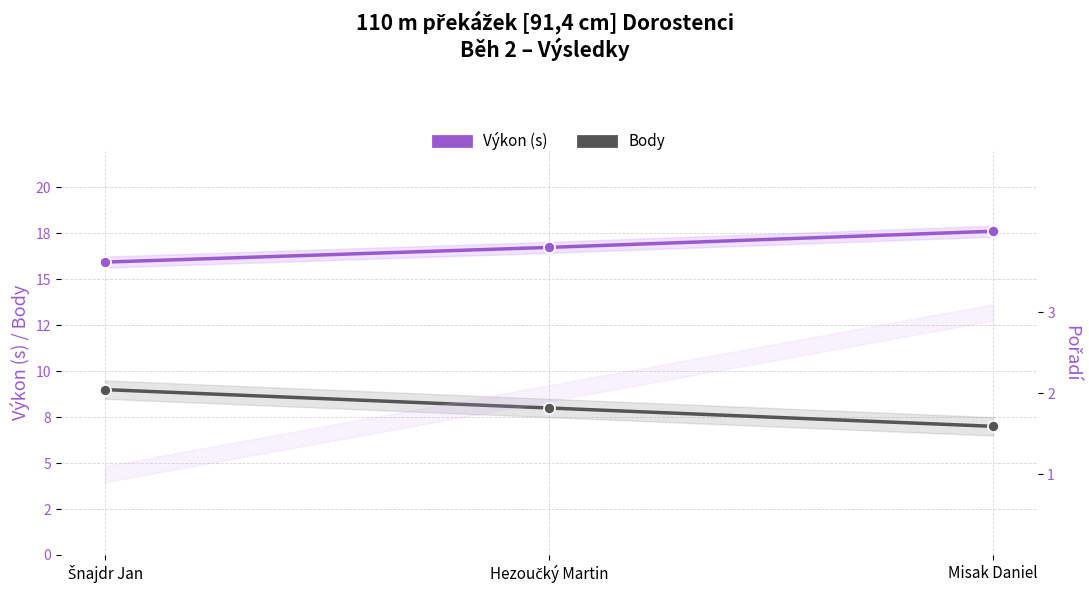

Where is Body nearest to the value 8?

Hezoučký Martin